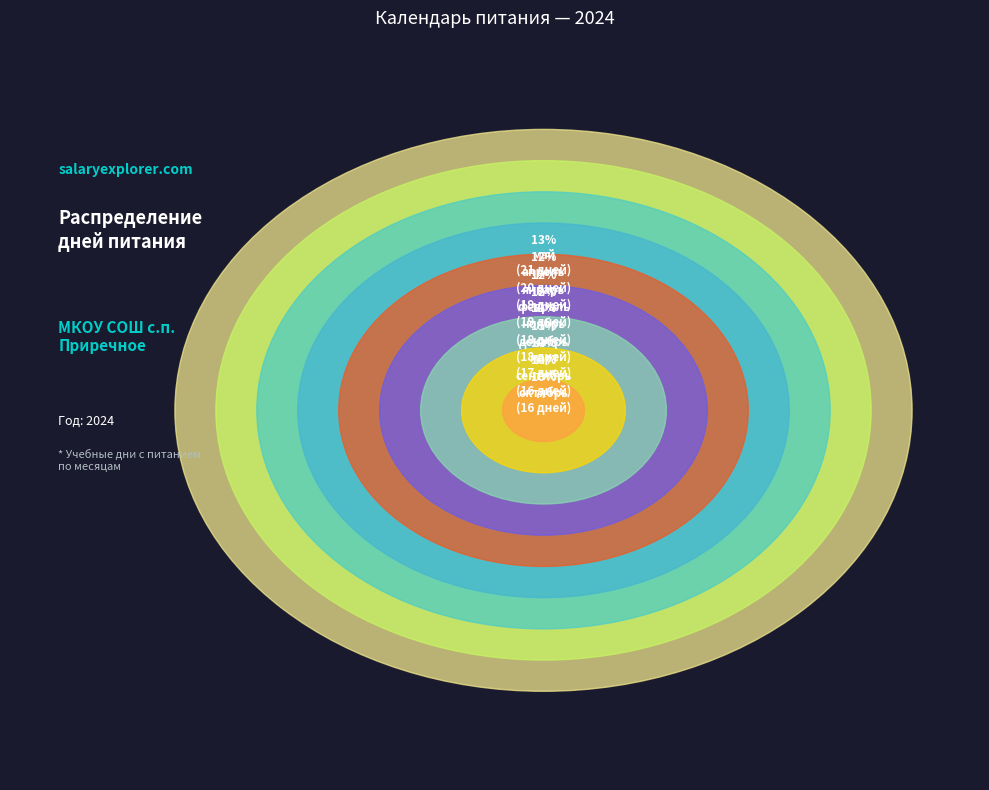

Rank the categories by value from lowest to highest.

июнь, сентябрь, февраль, апрель, ноябрь, январь, март, май, октябрь